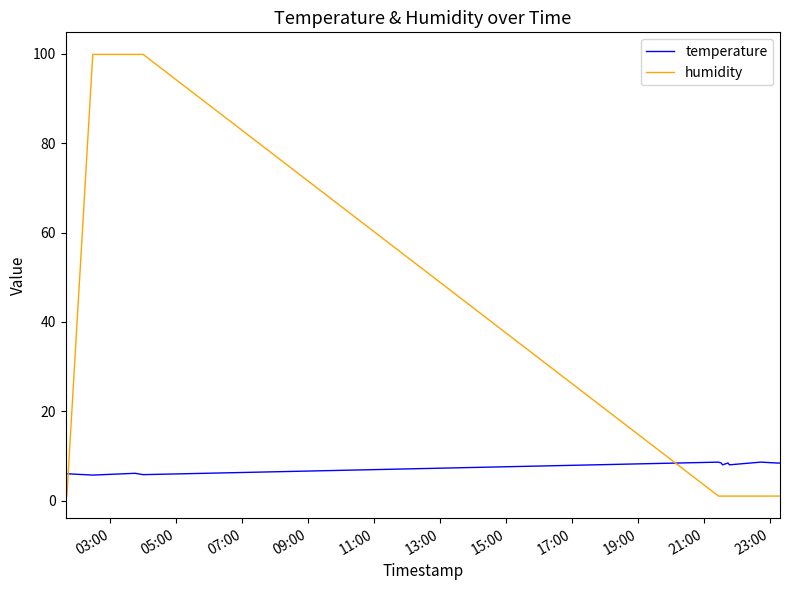

Which series has the largest total across all categories?

humidity